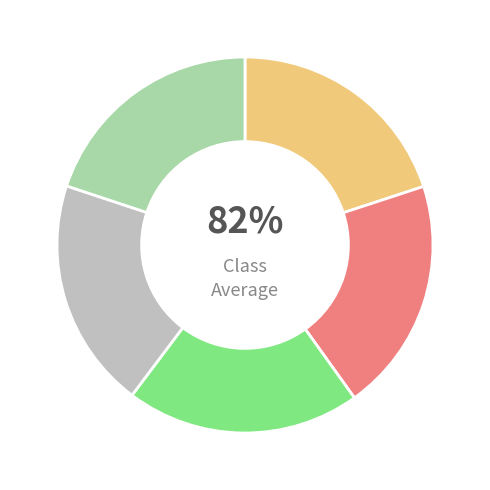

What percentage is the Day 27 (Fri) slice, to the nearest percent?

20%